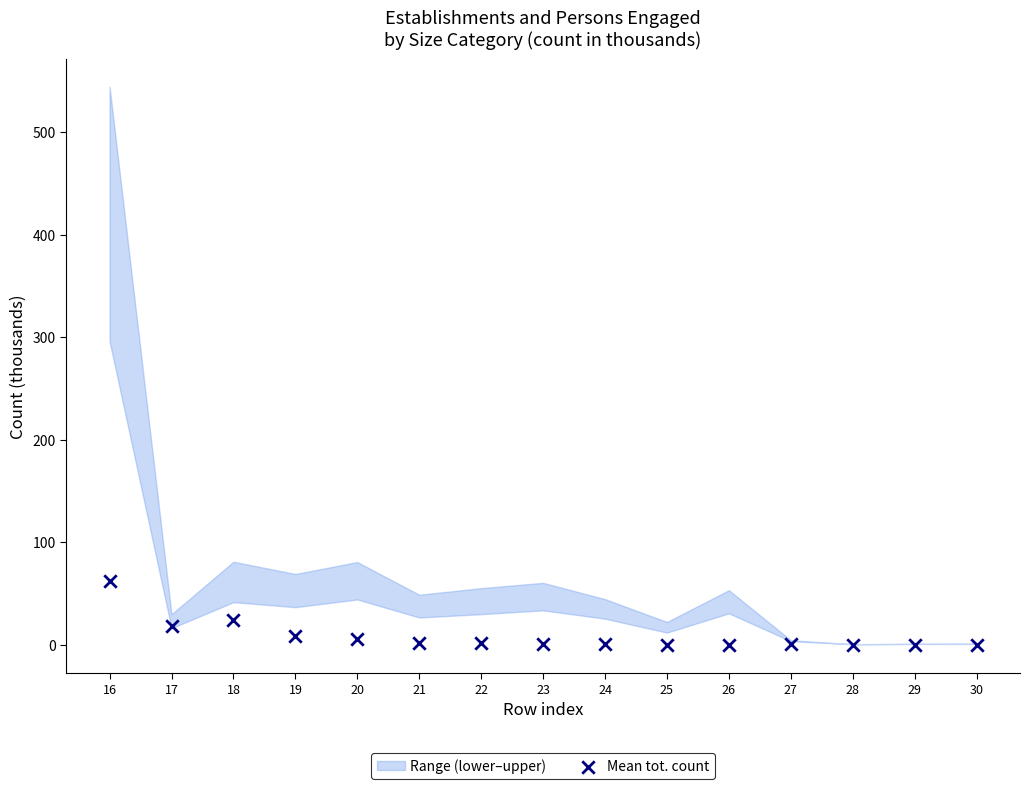

What is the range of Y values (max minus min)?

61.7